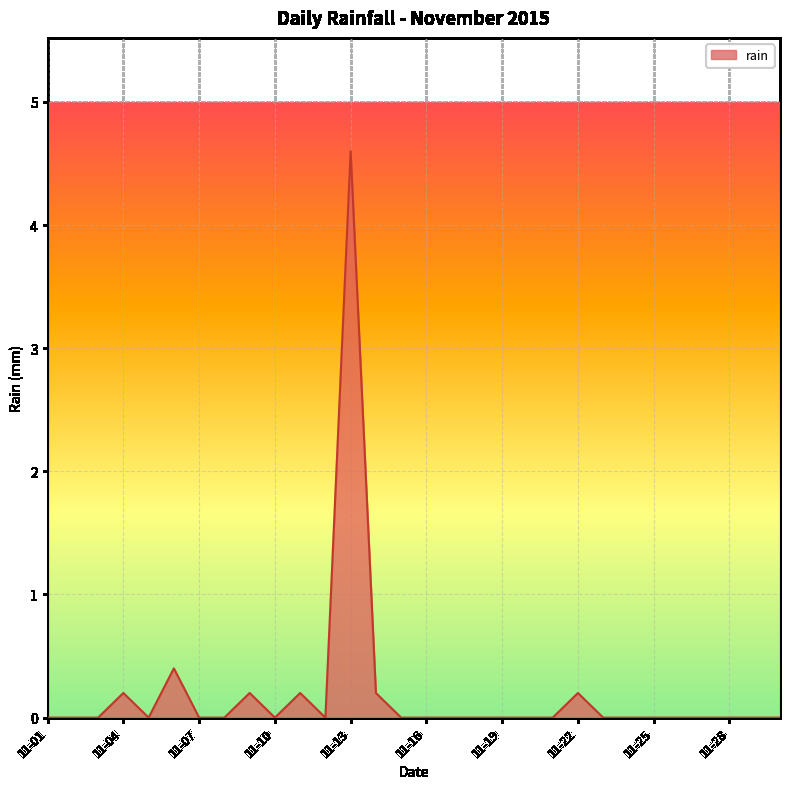

What is the greatest value displayed?

4.6